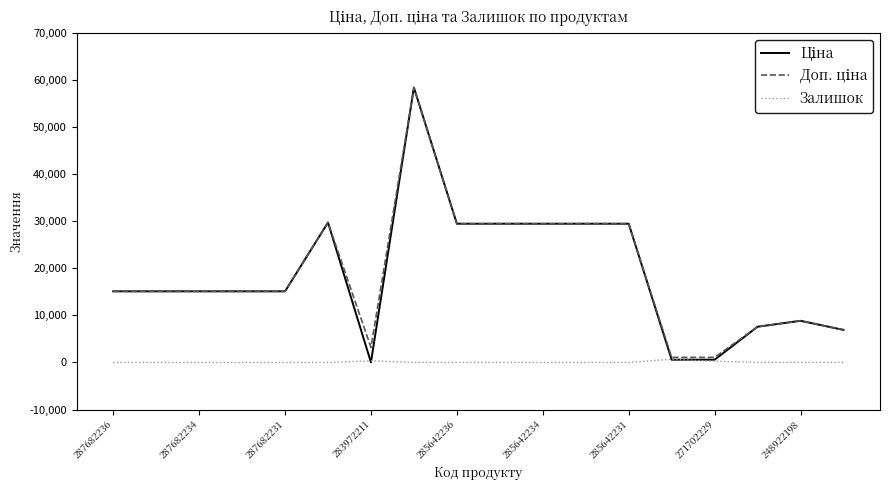

At how many categories does at least one series exceed 10654?

12